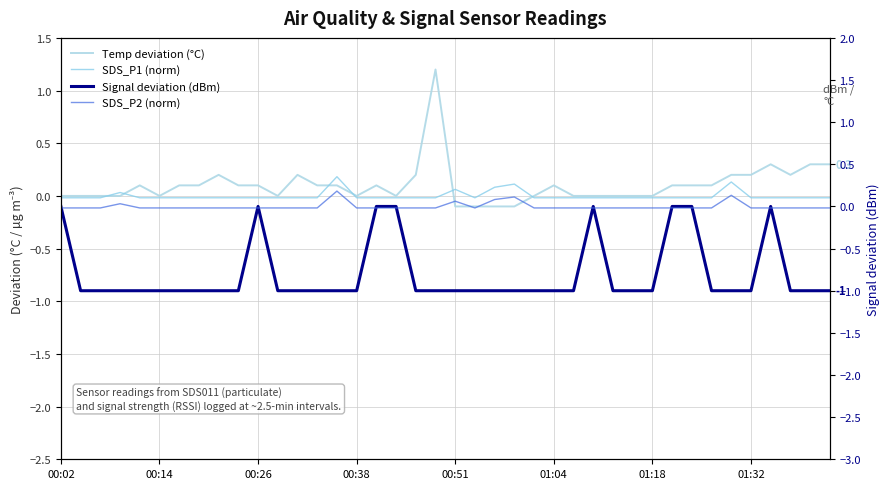

List the series in order of their peak value, highest first.

Temp deviation (°C), SDS_P1 (norm), SDS_P2 (norm), Signal deviation (dBm)